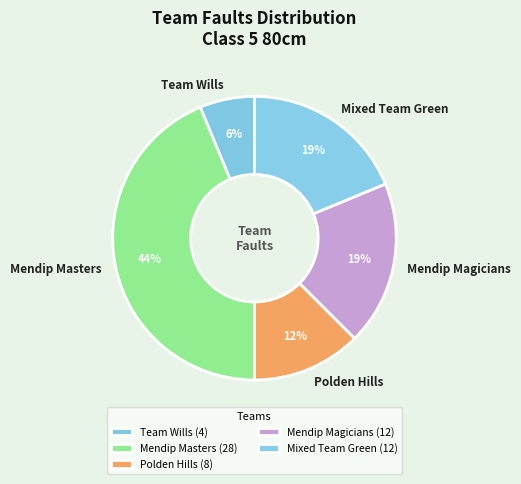

Approximately how many times larger is the value at Mendip Magicians compared to Mendip Masters?

0.4